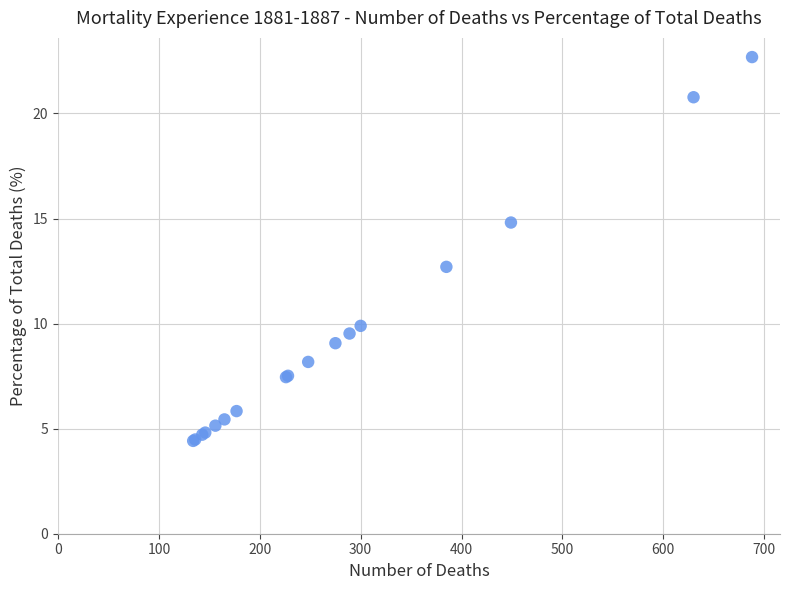

What Y value in the scatter plot is closest to 13?

12.7